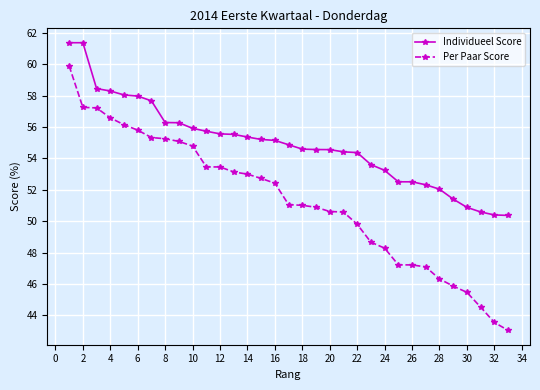

List the series in order of their overall mean, highest first.

Individueel Score, Per Paar Score